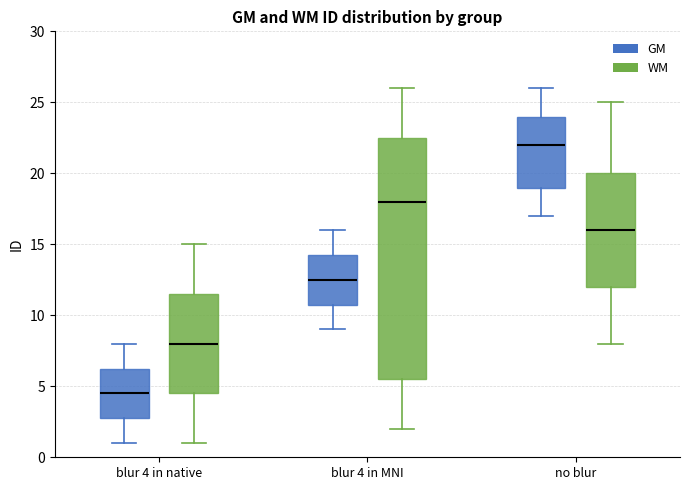

Which box has the lowest median line?

blur 4 in native (GM)